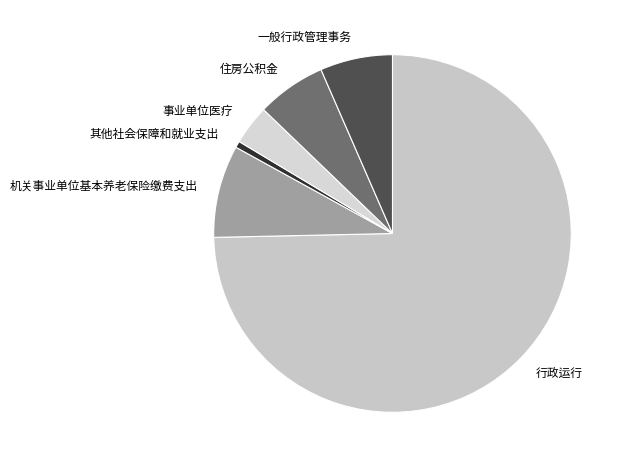

Approximately how many times larger is the value at 住房公积金 compared to 事业单位医疗?

1.7